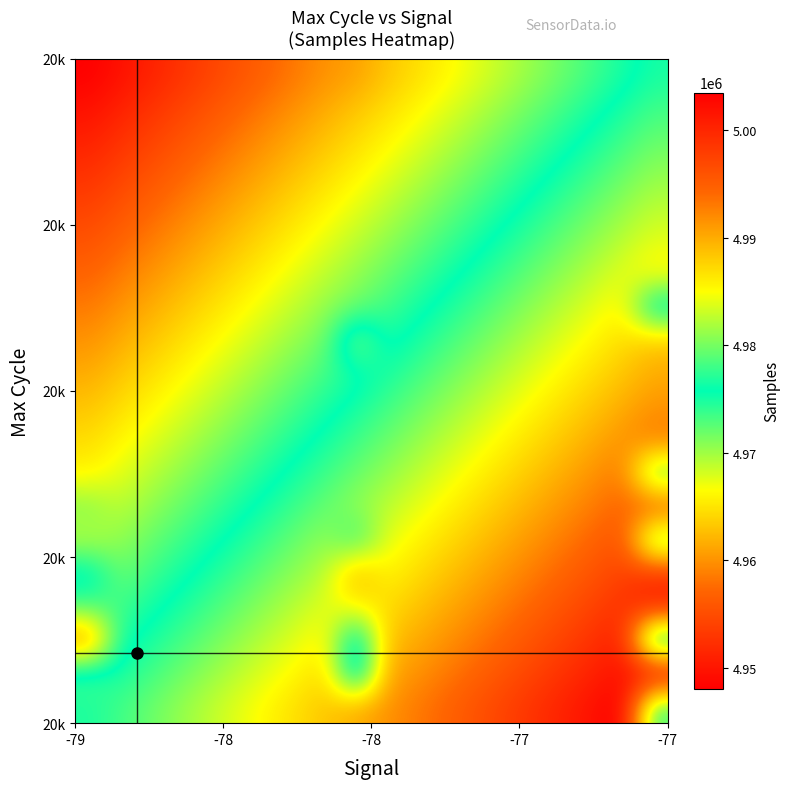

At how many categories does at least one series exceed 4950345?

20